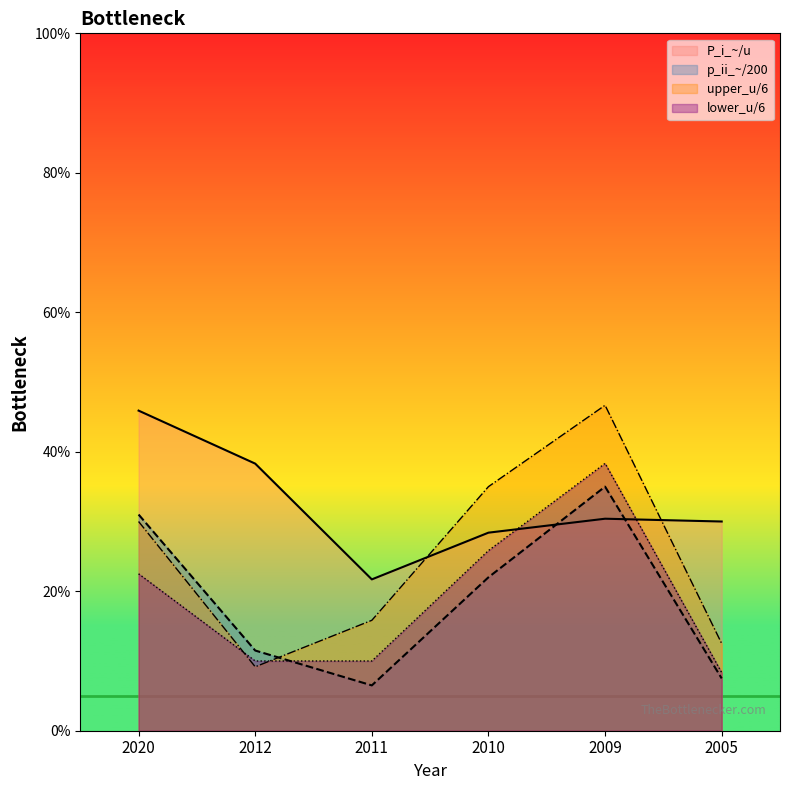

Is the value of lower_u at 2009 greater than the value of upper_u at 2005?

Yes